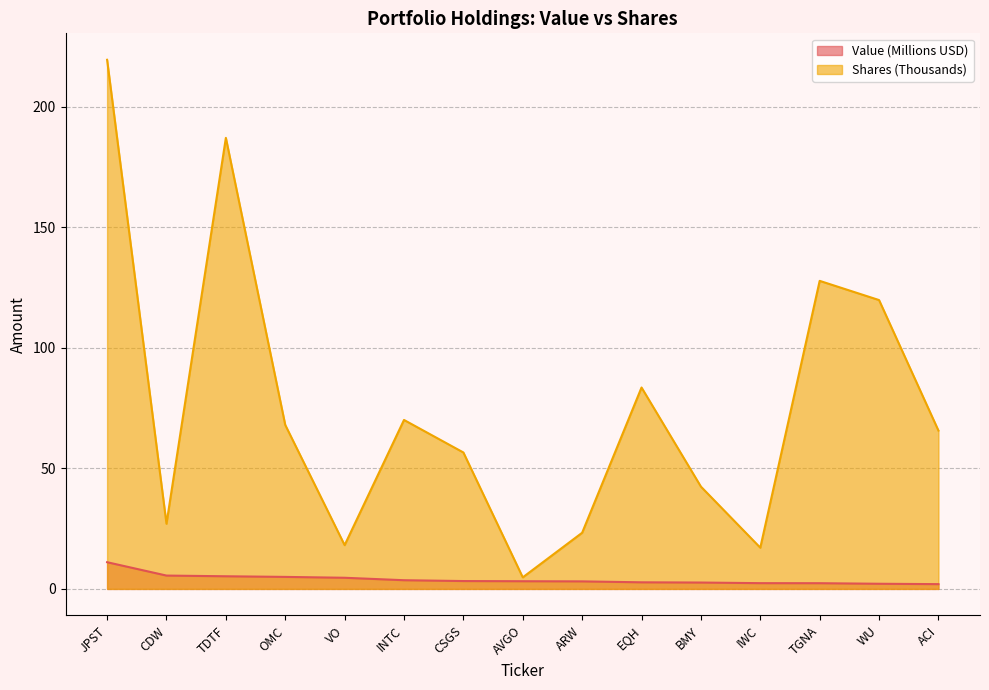

Which series has the widest spread of values?

Shares (Thousands)